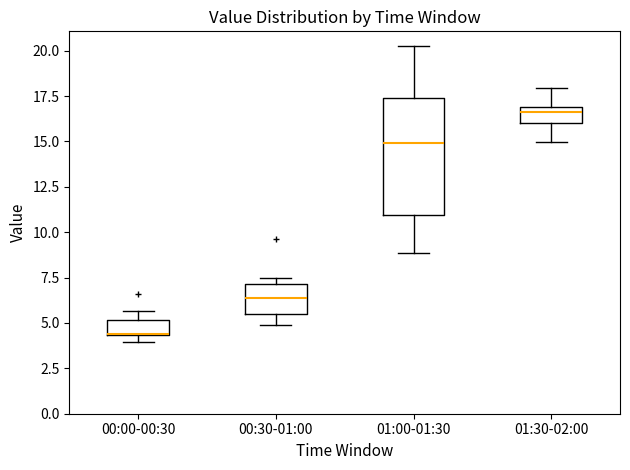

Which box's median line is the lowest?

00:00-00:30